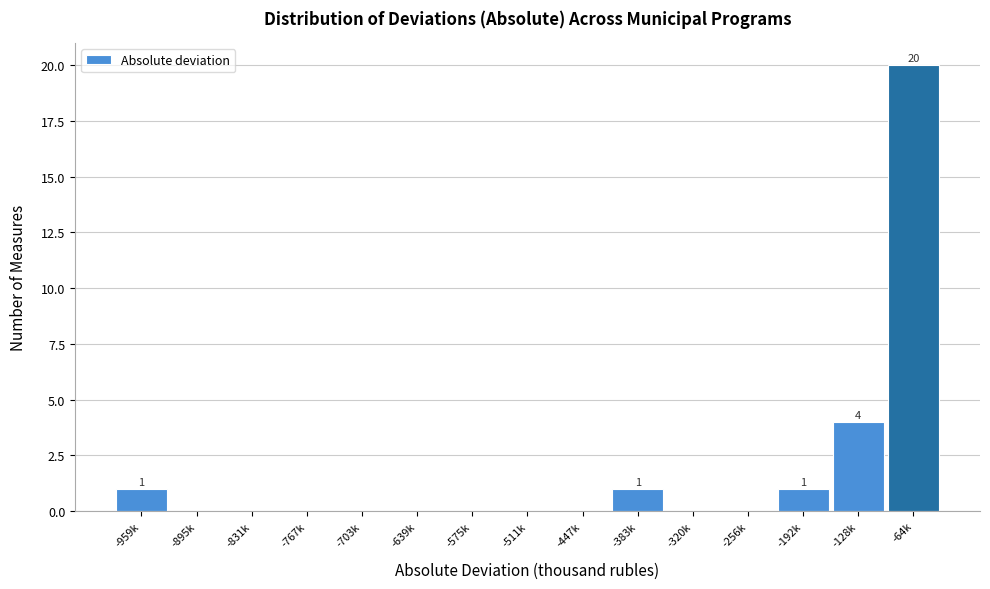

Reading left to right, what are all the values shown in this chart?

-959k=1	-895k=0	-831k=0	-767k=0	-703k=0	-639k=0	-575k=0	-511k=0	-447k=0	-383k=1	-320k=0	-256k=0	-192k=1	-128k=4	-64k=20